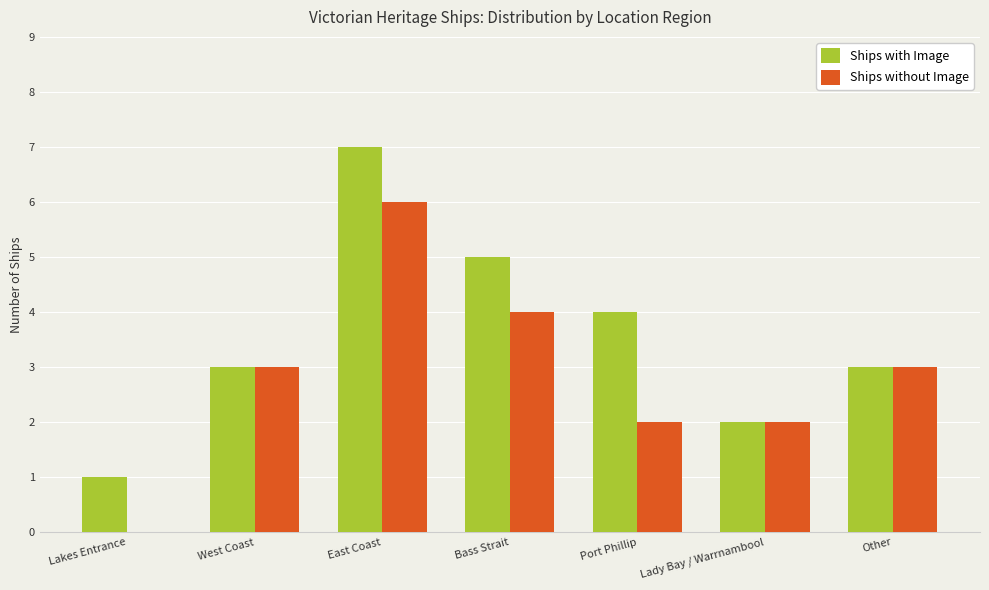

Which series changed the most between East Coast and Lady Bay / Warrnambool?

Ships with Image